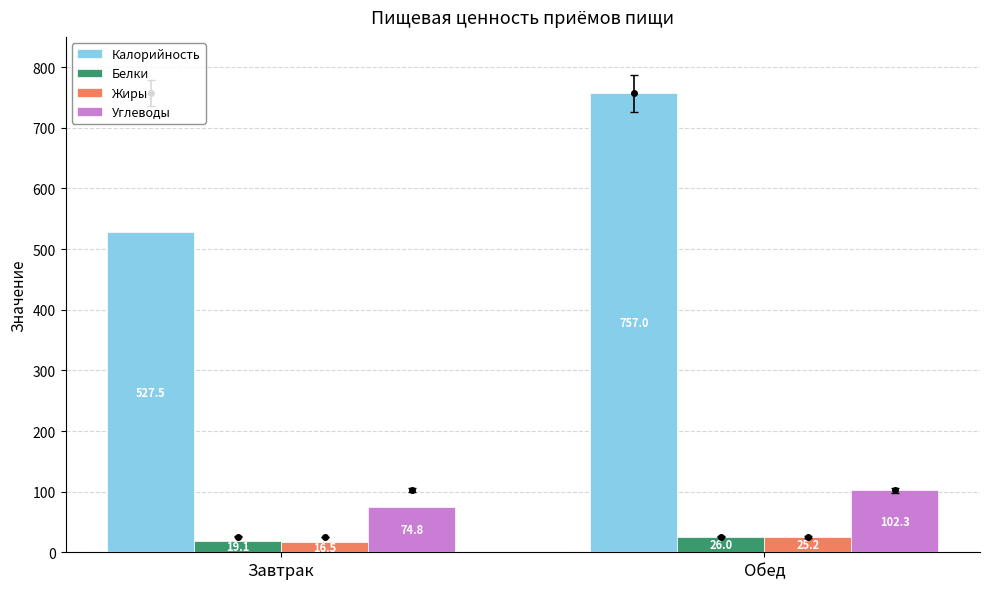

Is the value of Калорийность at Обед greater than the value of Белки at Завтрак?

Yes